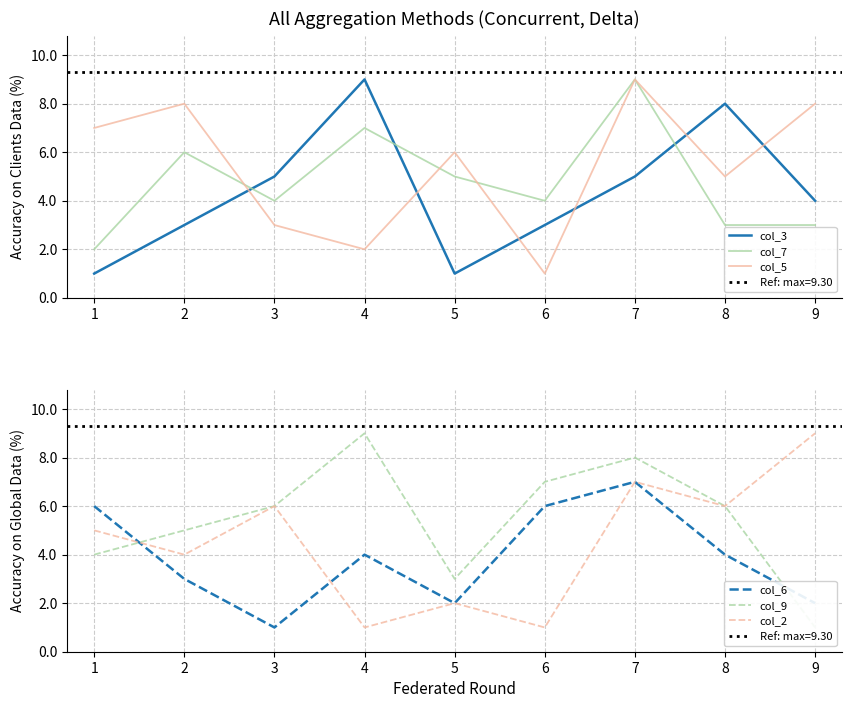

In col_2, how many points are lower than both neighbors (excluding endpoints)?

4